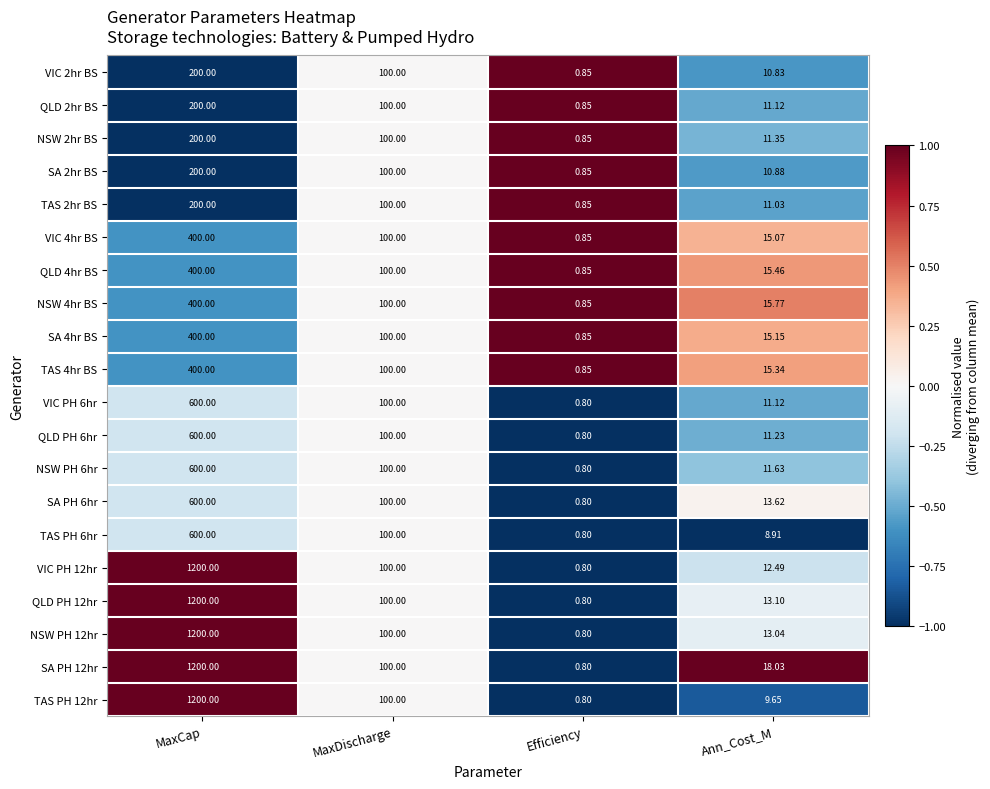

Count the number of categories in the chart.

4